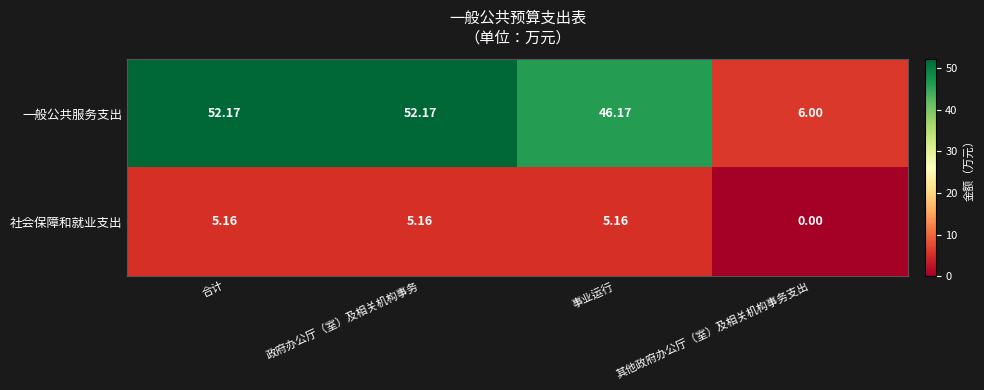

Which label corresponds to the smallest value in the chart?

其他政府办公厅（室）及相关机构事务支出